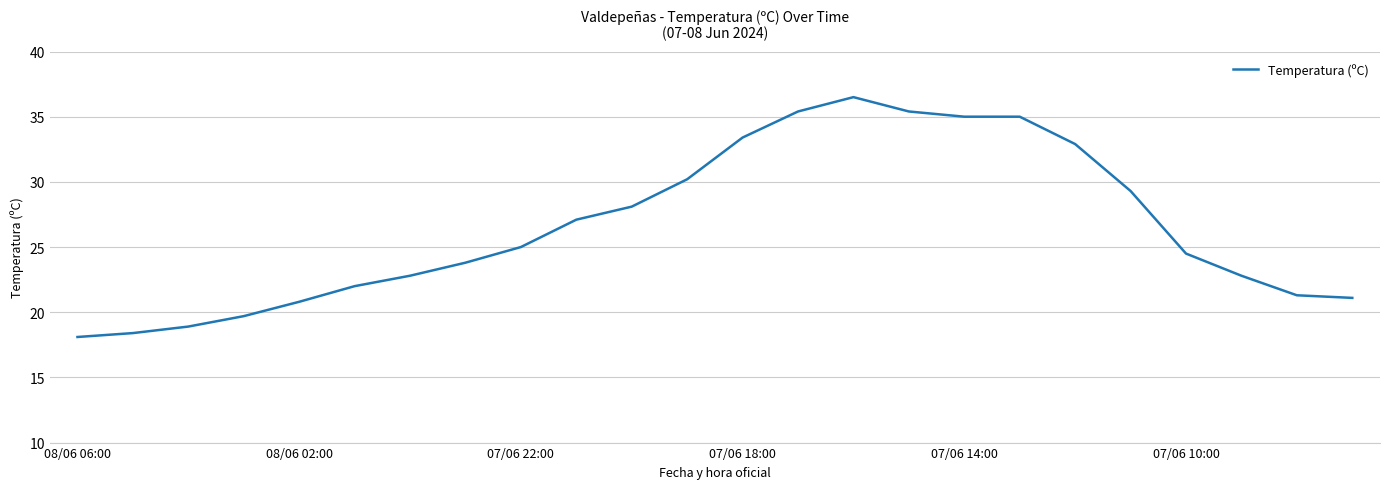

What is the difference between the maximum and minimum values?

18.4